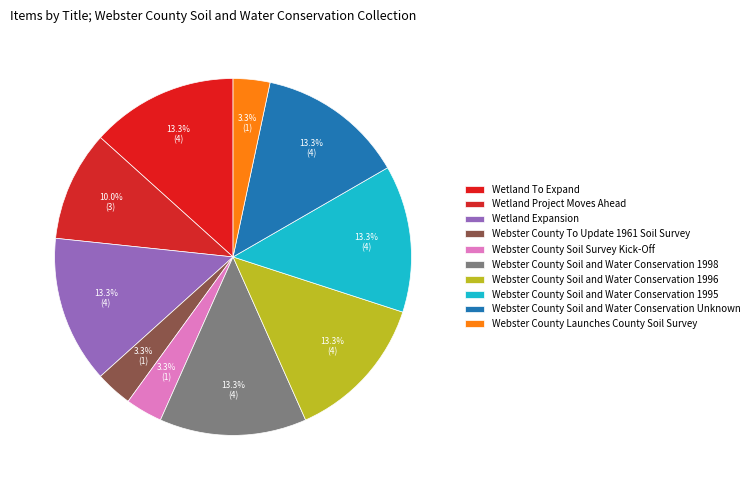

Between Webster County Soil Survey Kick-Off and Webster County Soil and Water Conservation Unknown, which is larger?

Webster County Soil and Water Conservation Unknown